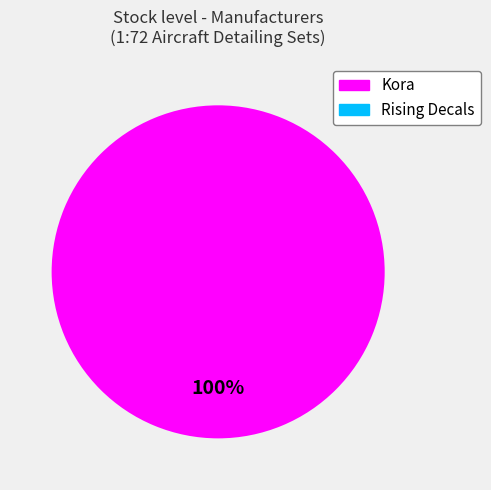

Is there a majority slice in this chart?

Yes